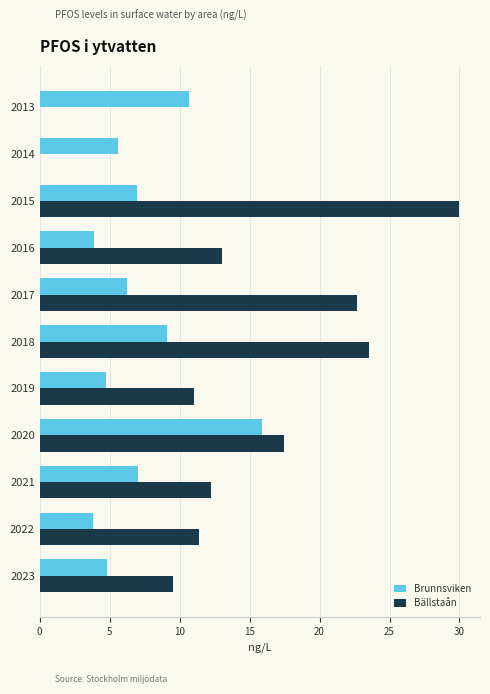

True or false: Brunnsviken has a value of 3.9 at 2016.

True